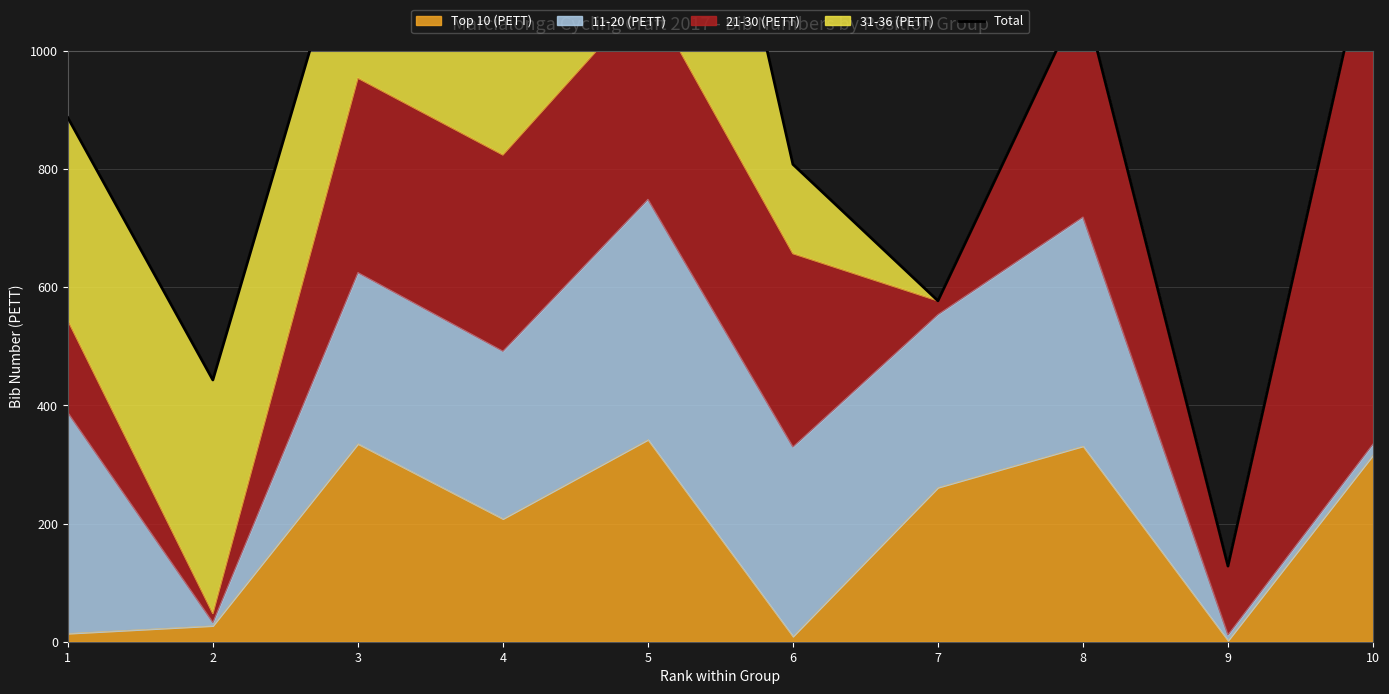

At which label is the value closest to 1010?

8